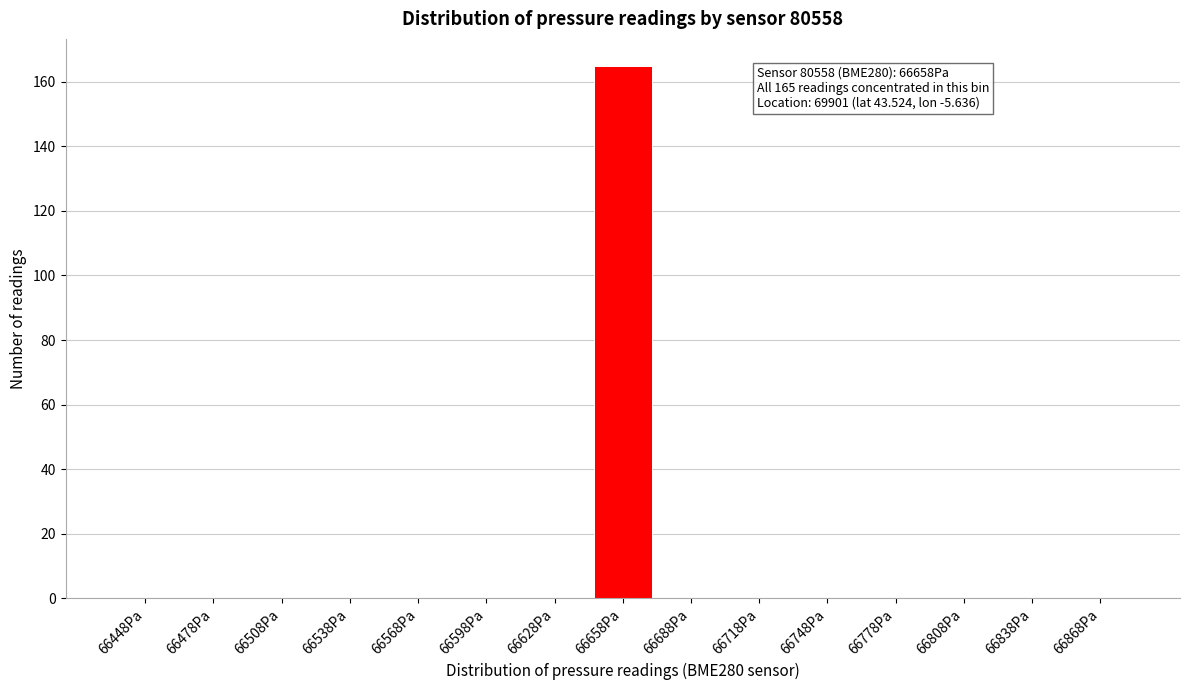

Reading left to right, extract all data points from this chart.

66448Pa=0	66478Pa=0	66508Pa=0	66538Pa=0	66568Pa=0	66598Pa=0	66628Pa=0	66658Pa=165	66688Pa=0	66718Pa=0	66748Pa=0	66778Pa=0	66808Pa=0	66838Pa=0	66868Pa=0